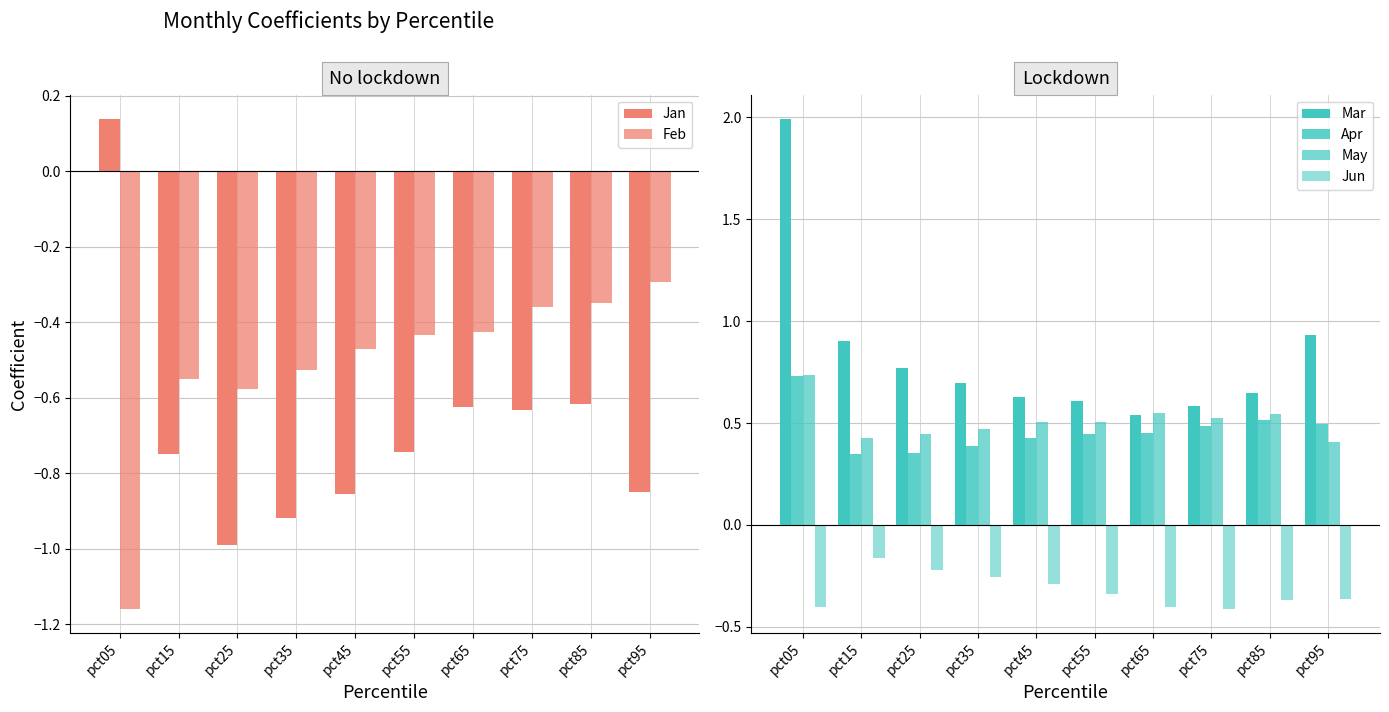

Where is Feb nearest to the value 0?

pct95